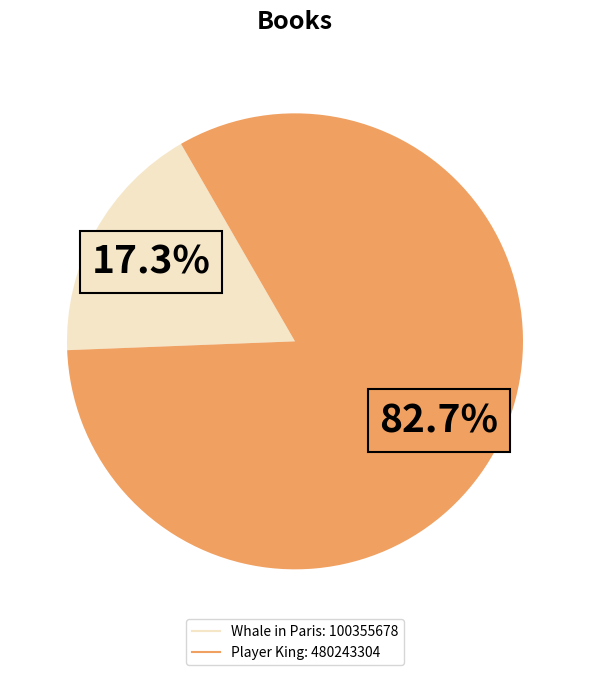

Combined, what portion of the pie is Player King and Whale in Paris?

100.0%